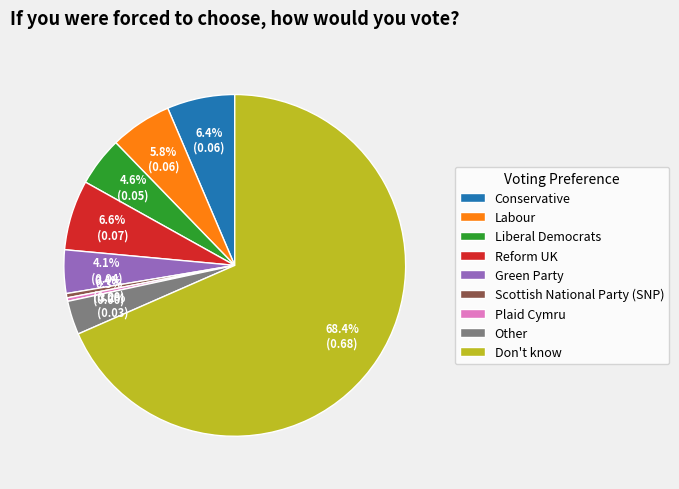

Is there any slice that represents more than half of the pie?

Yes